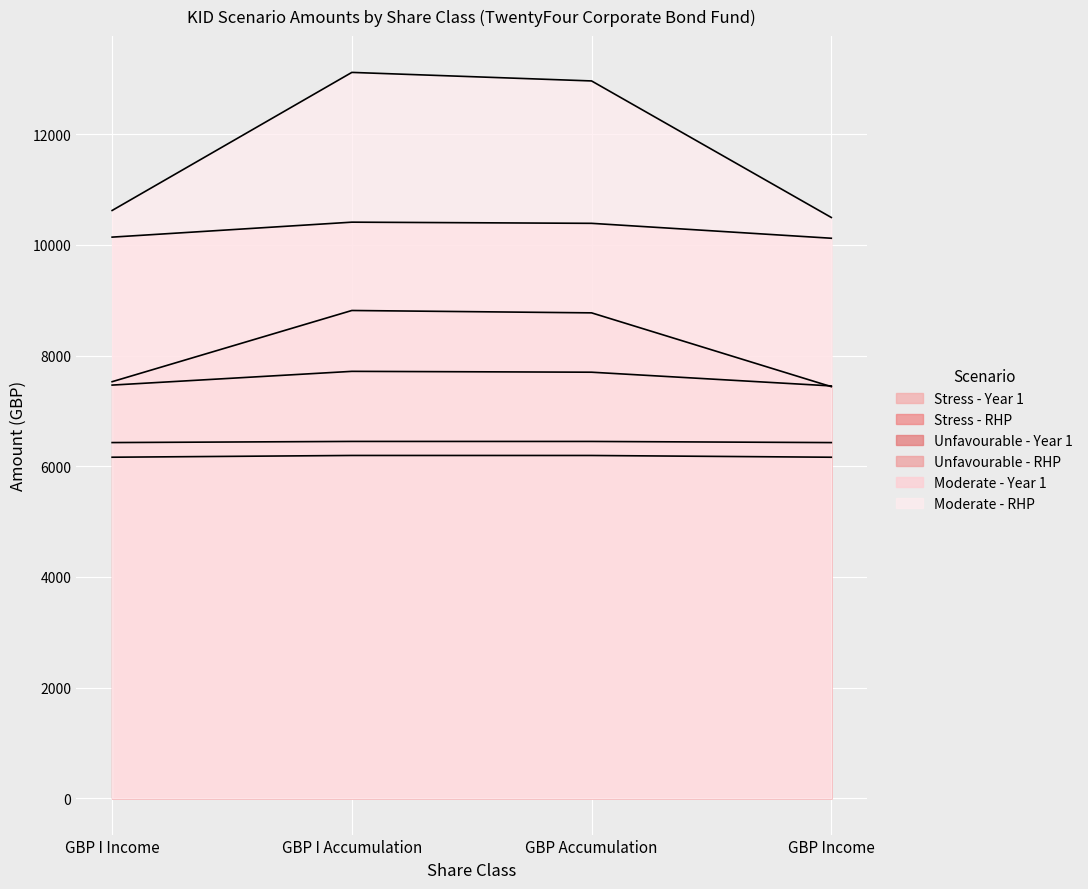

What is the total value across all series at GBP Accumulation?

52458.2